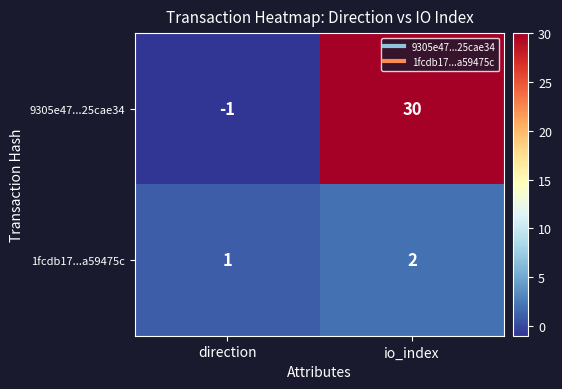

How many distinct data groups are displayed?

2